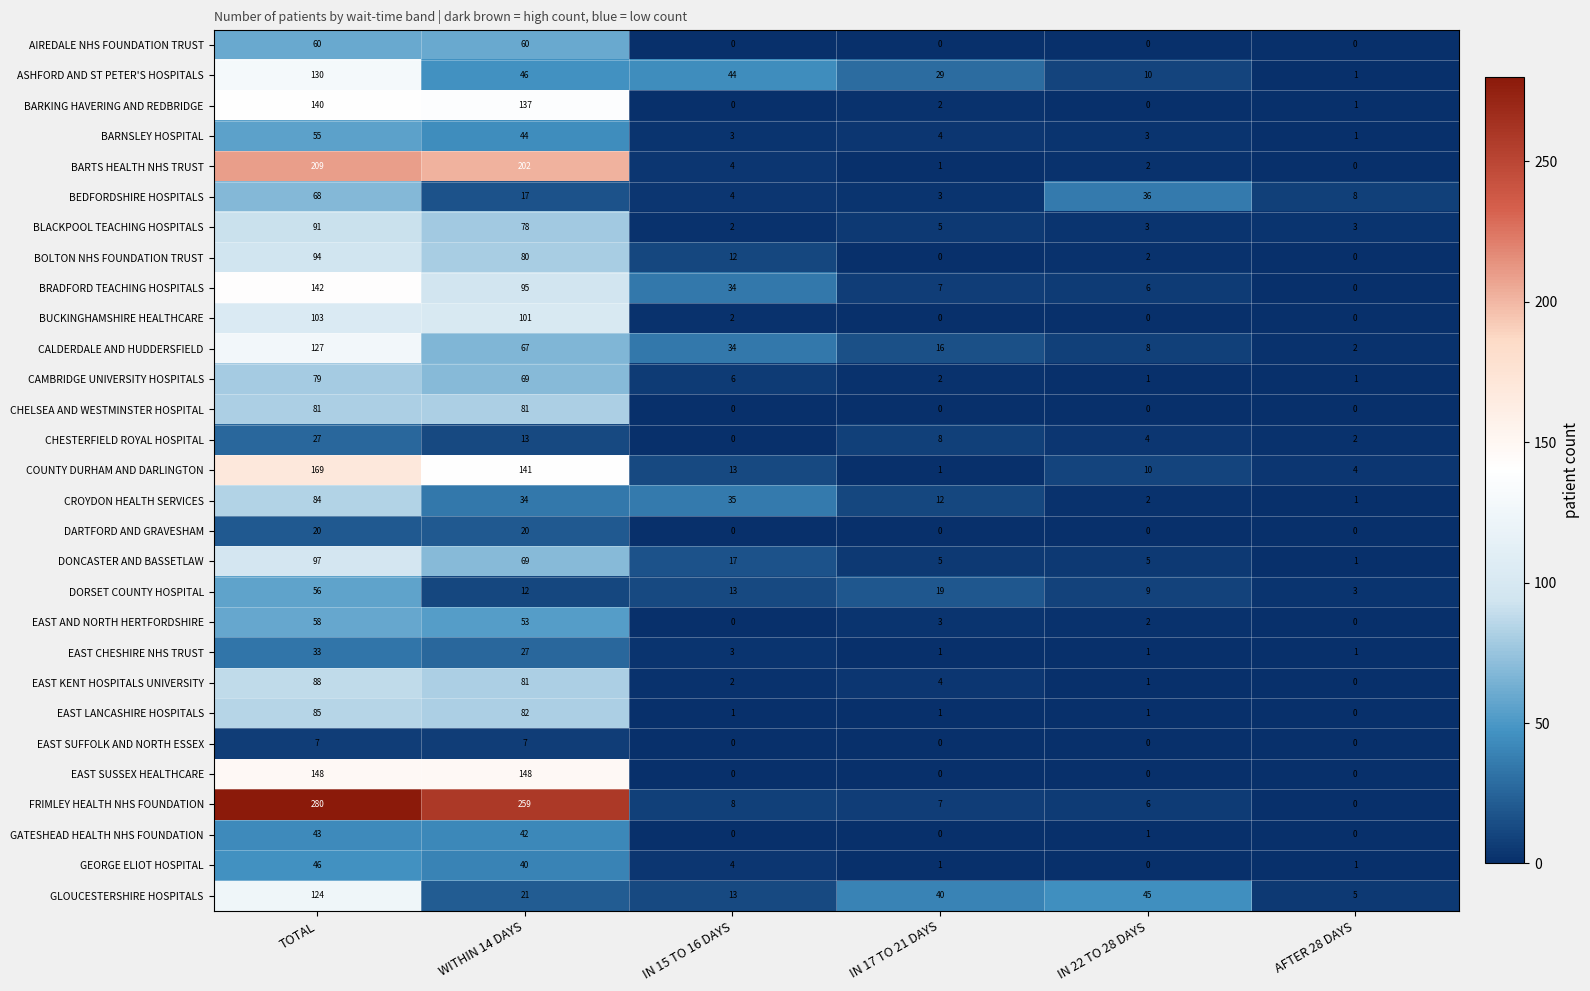

List the series in order of their peak value, highest first.

FRIMLEY HEALTH NHS FOUNDATION, BARTS HEALTH NHS TRUST, COUNTY DURHAM AND DARLINGTON, EAST SUSSEX HEALTHCARE, BRADFORD TEACHING HOSPITALS, BARKING HAVERING AND REDBRIDGE, ASHFORD AND ST PETER'S HOSPITALS, CALDERDALE AND HUDDERSFIELD, GLOUCESTERSHIRE HOSPITALS, BUCKINGHAMSHIRE HEALTHCARE, DONCASTER AND BASSETLAW, BOLTON NHS FOUNDATION TRUST, BLACKPOOL TEACHING HOSPITALS, EAST KENT HOSPITALS UNIVERSITY, EAST LANCASHIRE HOSPITALS, CROYDON HEALTH SERVICES, CHELSEA AND WESTMINSTER HOSPITAL, CAMBRIDGE UNIVERSITY HOSPITALS, BEDFORDSHIRE HOSPITALS, AIREDALE NHS FOUNDATION TRUST, EAST AND NORTH HERTFORDSHIRE, DORSET COUNTY HOSPITAL, BARNSLEY HOSPITAL, GEORGE ELIOT HOSPITAL, GATESHEAD HEALTH NHS FOUNDATION, EAST CHESHIRE NHS TRUST, CHESTERFIELD ROYAL HOSPITAL, DARTFORD AND GRAVESHAM, EAST SUFFOLK AND NORTH ESSEX